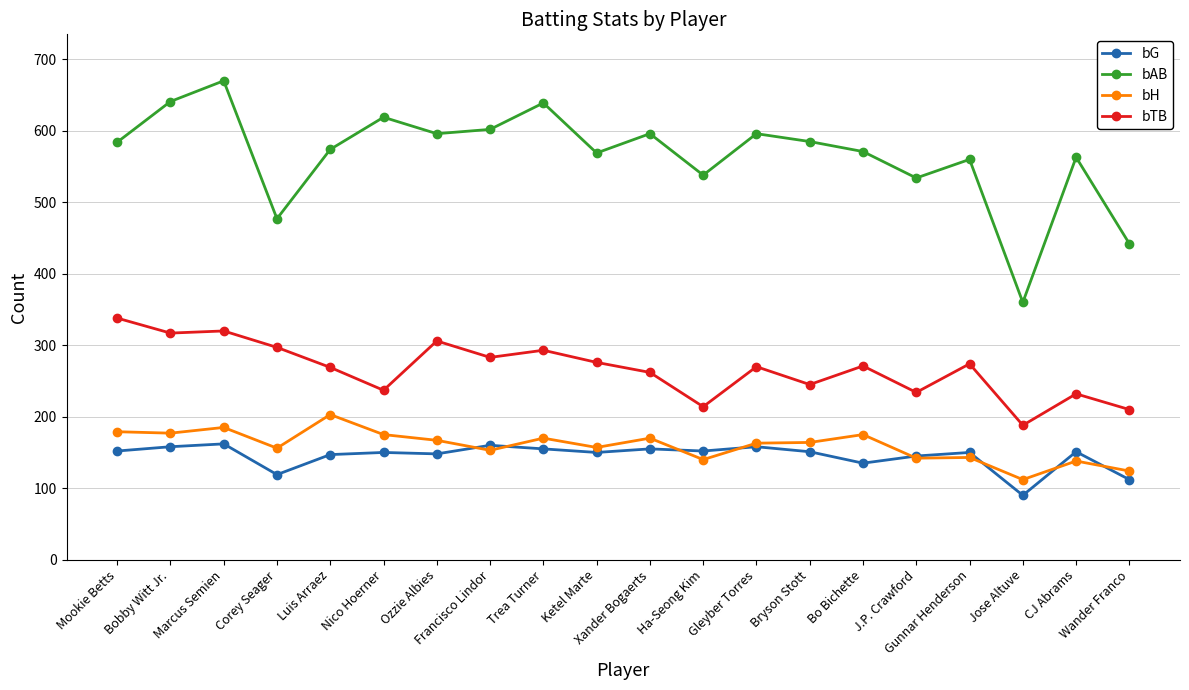

Rank the series by their maximum value, from lowest to highest.

bG, bH, bTB, bAB